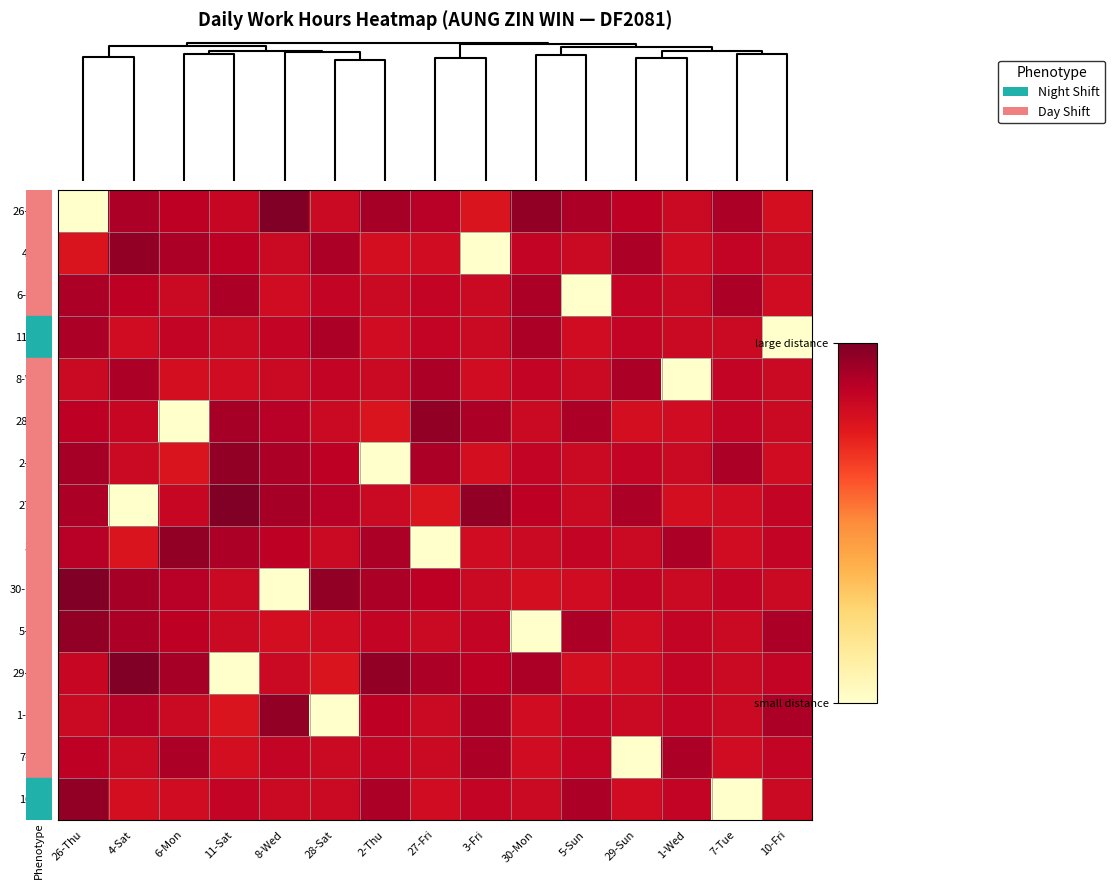

Which series changed the most between 8-Wed and 29-Sun?

30-Mon